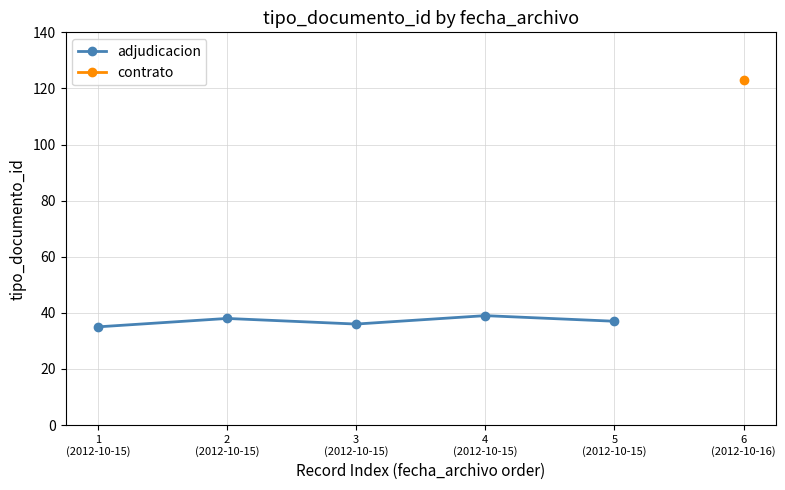

What is the difference between the maximum and minimum values?

4